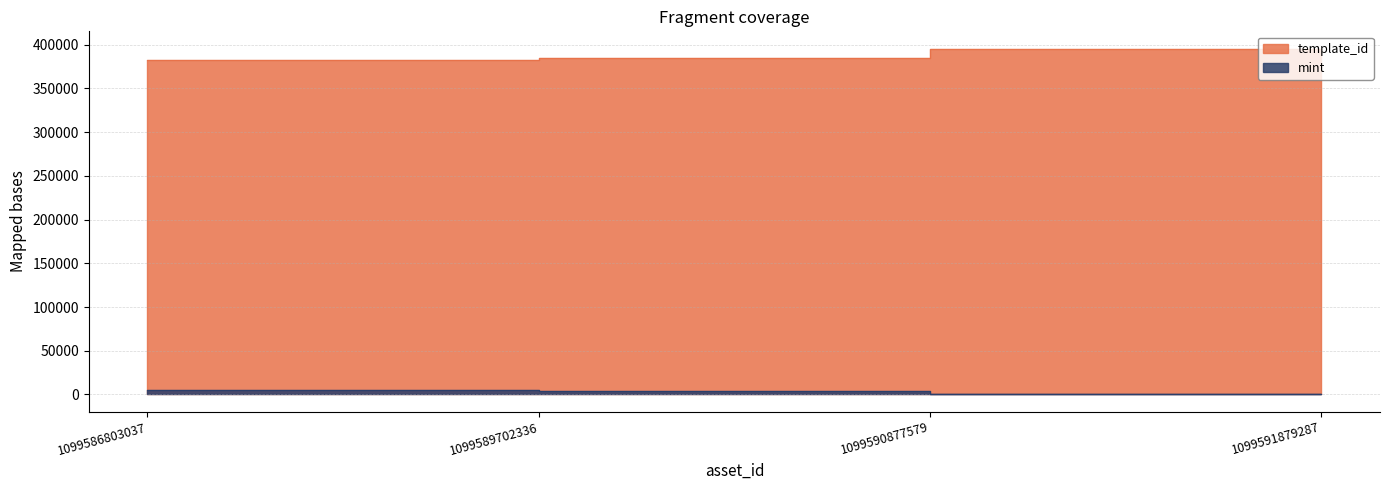

True or false: template_id and mint cross at least once.

False